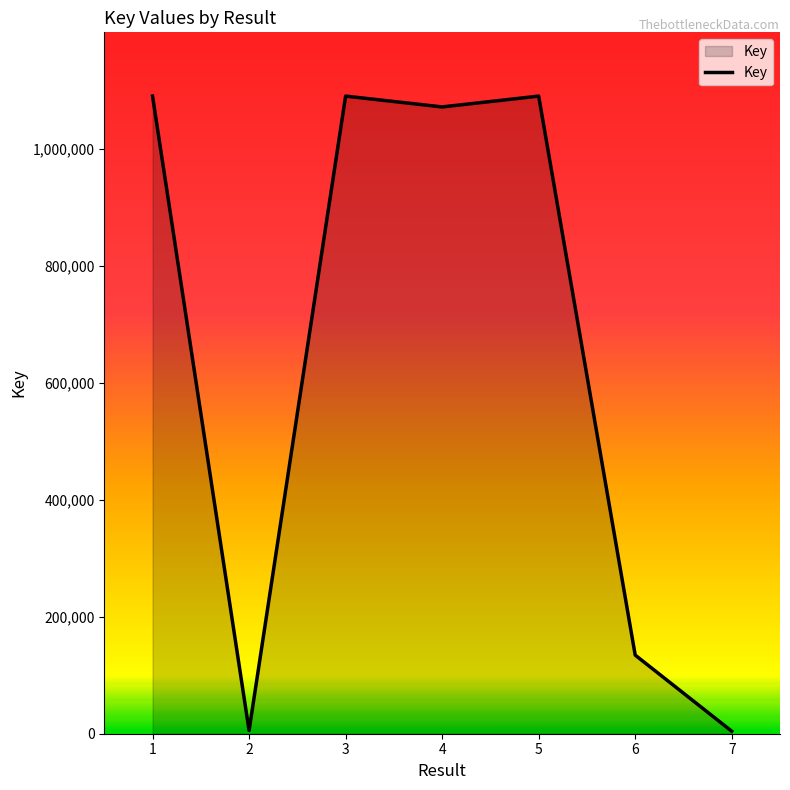

Is it true that the value at 4 is 1071776?

True